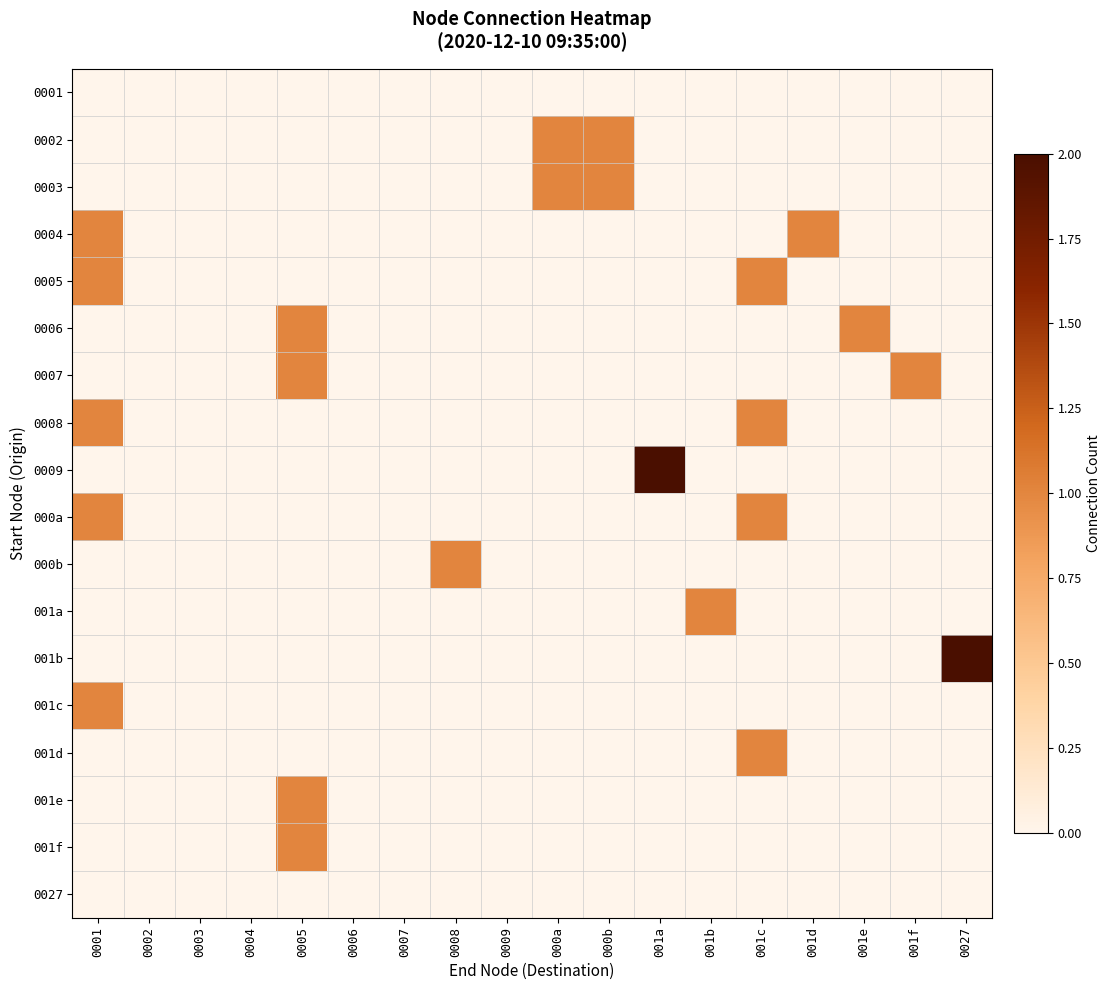

What is the total value across all series at 000b?

2